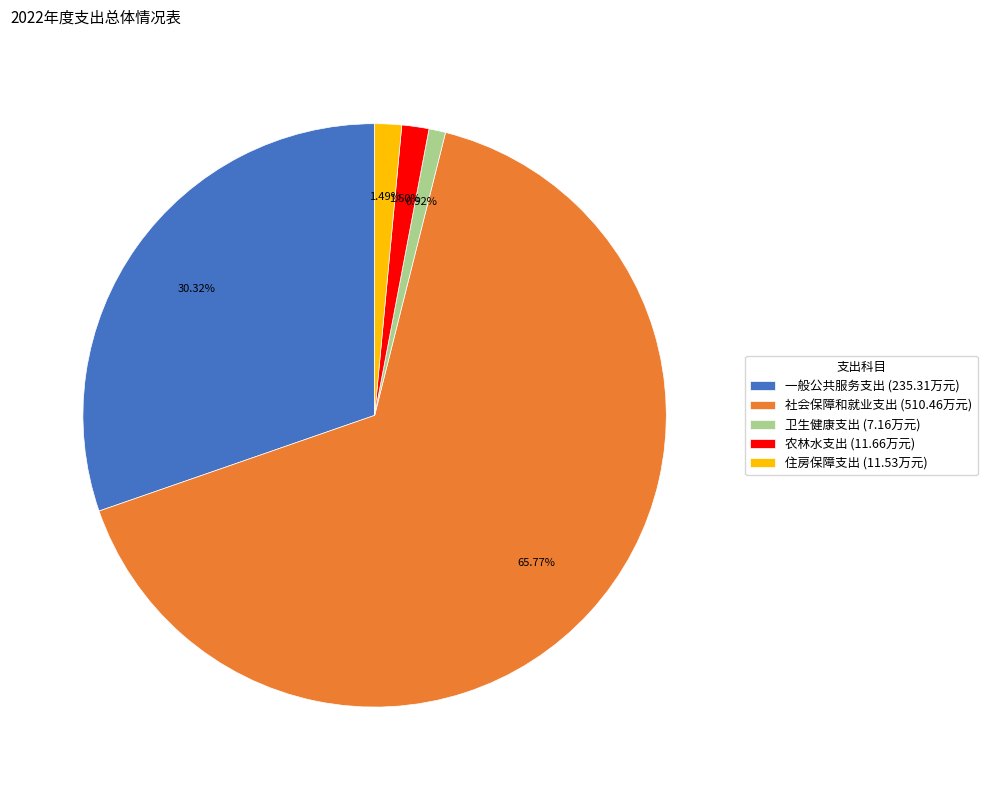

Between 卫生健康支出 and 住房保障支出, which is larger?

住房保障支出